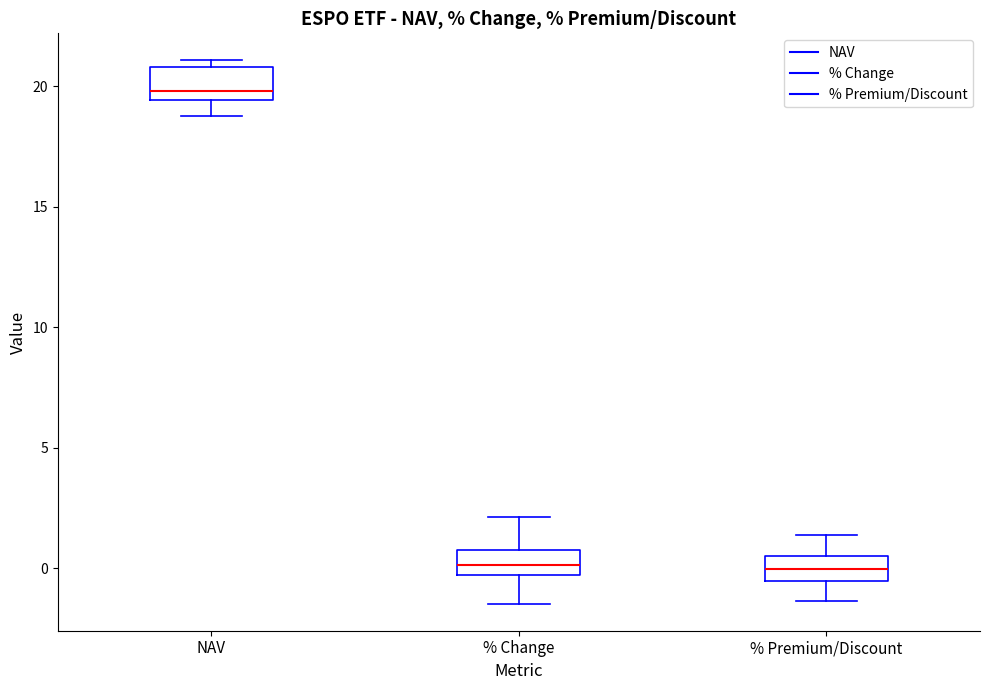

Reading left to right, transcribe this box plot: for each box, give where its median line is, the range the box spans, and where its two whiskers end, as read against the y-axis. The values are not printed on the chart, so give them approximately, as read against the axis.

NAV: median 20.0, box 19.5 to 21.0, whiskers 19.0 to 21.0 (just above the box's upper edge)
% Change: median 0.0, box -0.5 to 0.5, whiskers -1.5 to 2.0
% Premium/Discount: median 0.0, box -0.5 to 0.5, whiskers -1.5 to 1.5